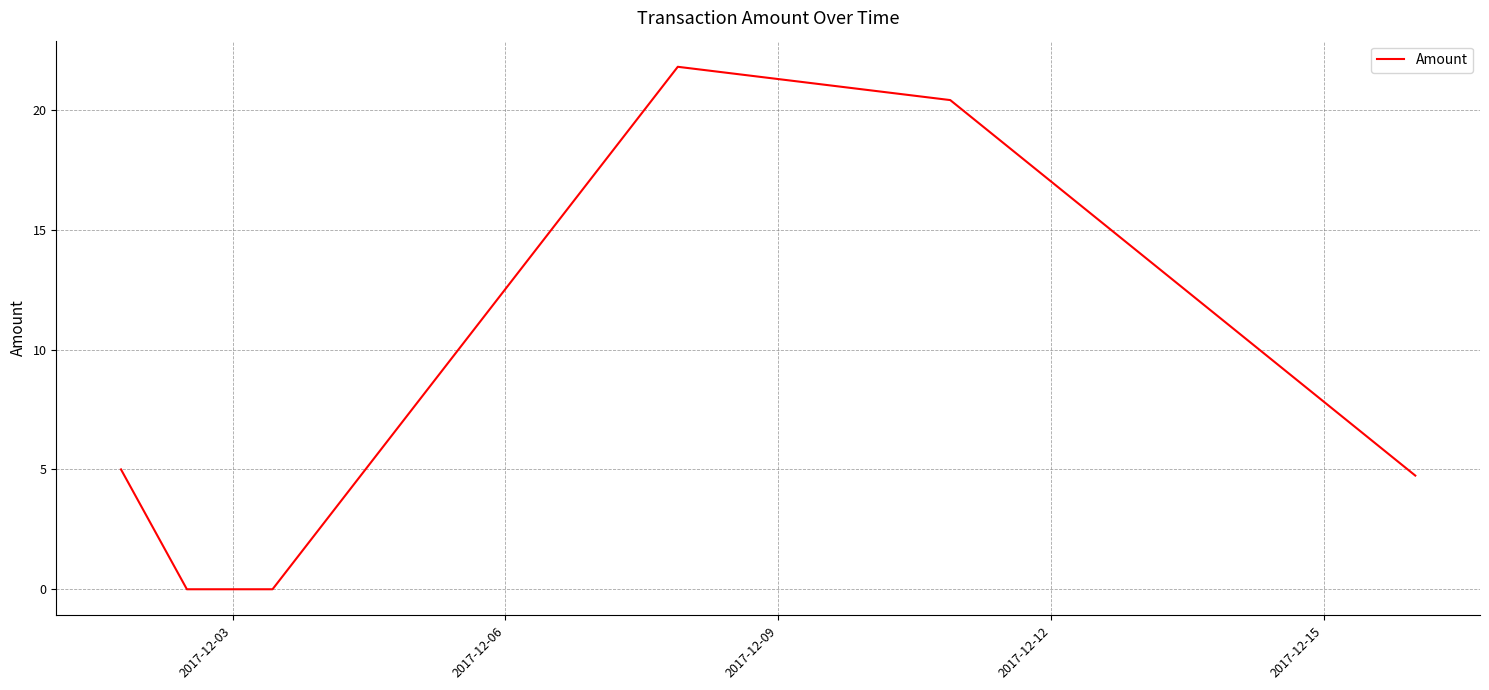

What is the sum of all values?

51.9